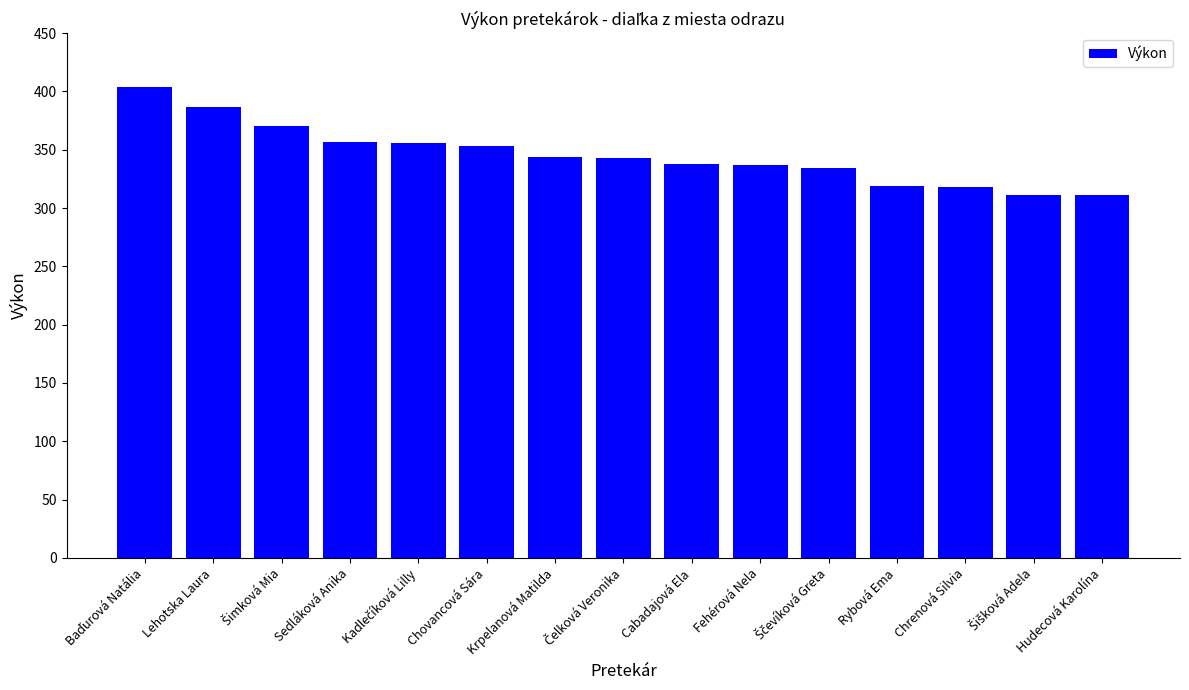

What is the greatest value displayed?

404